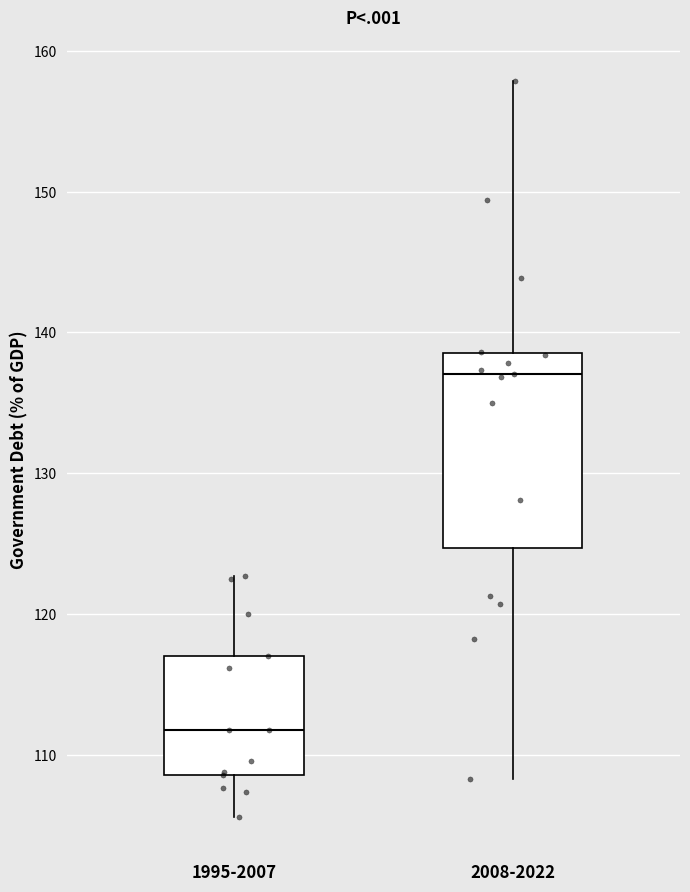

Which box's median line is the highest?

2008-2022